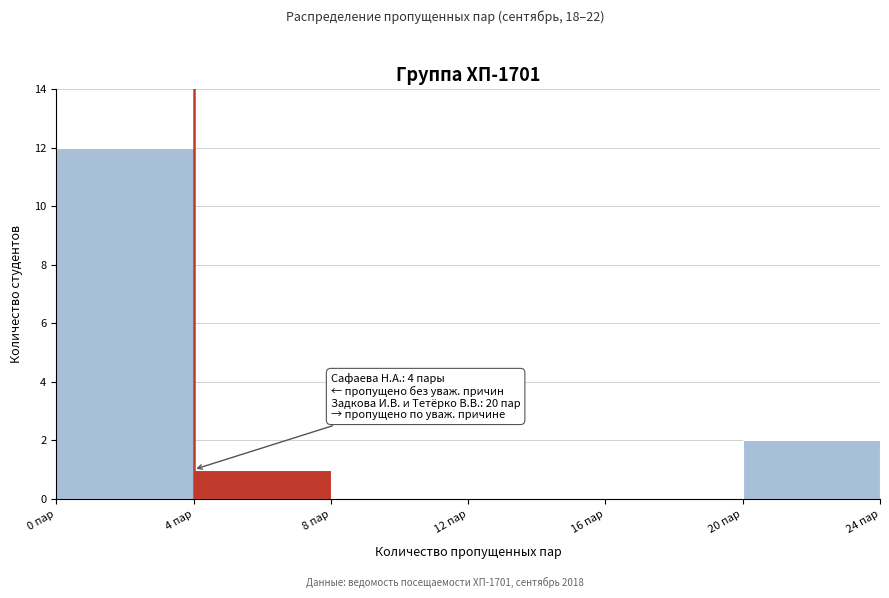

Which range on the x-axis has the tallest bar?

0 to 4